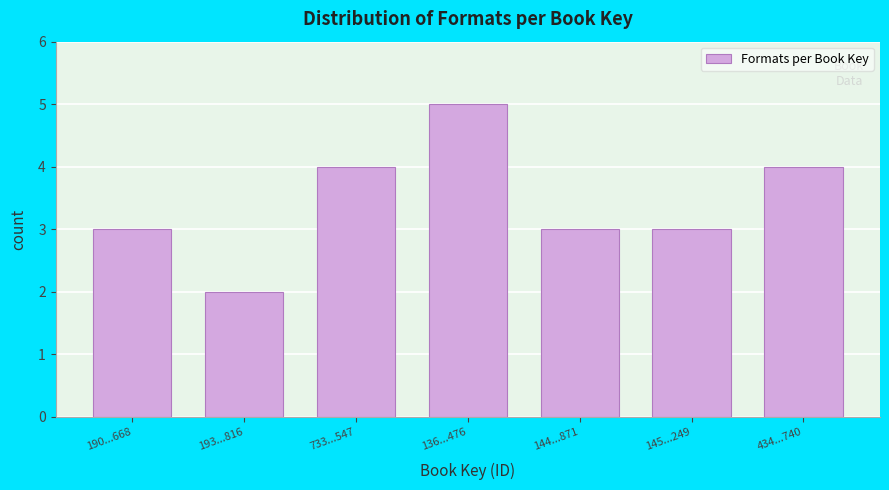

Reading left to right, what are all the values shown in this chart?

190...668=3	193...816=2	733...547=4	136...476=5	144...871=3	145...249=3	434...740=4